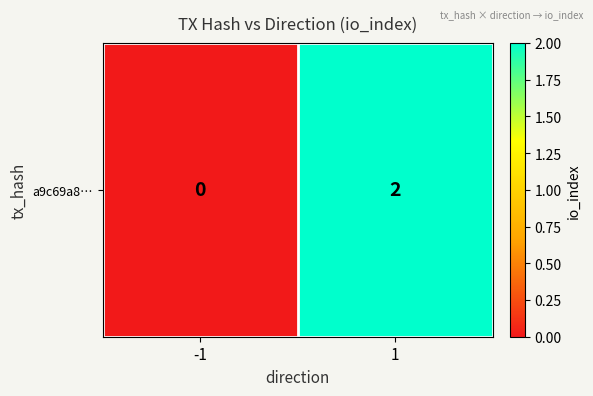

Count the values in the range 0 to 2.

2